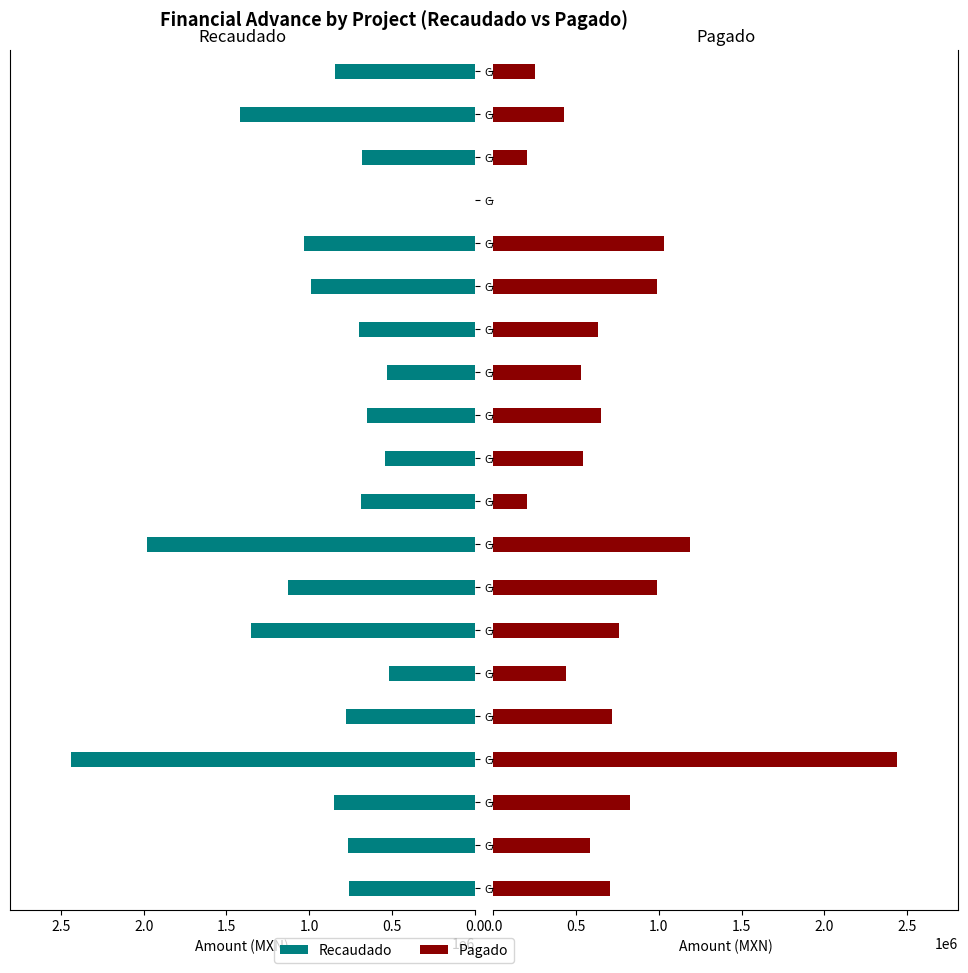

The Pagado series shows 645227.8 at CAM210302000578. True or false?

False